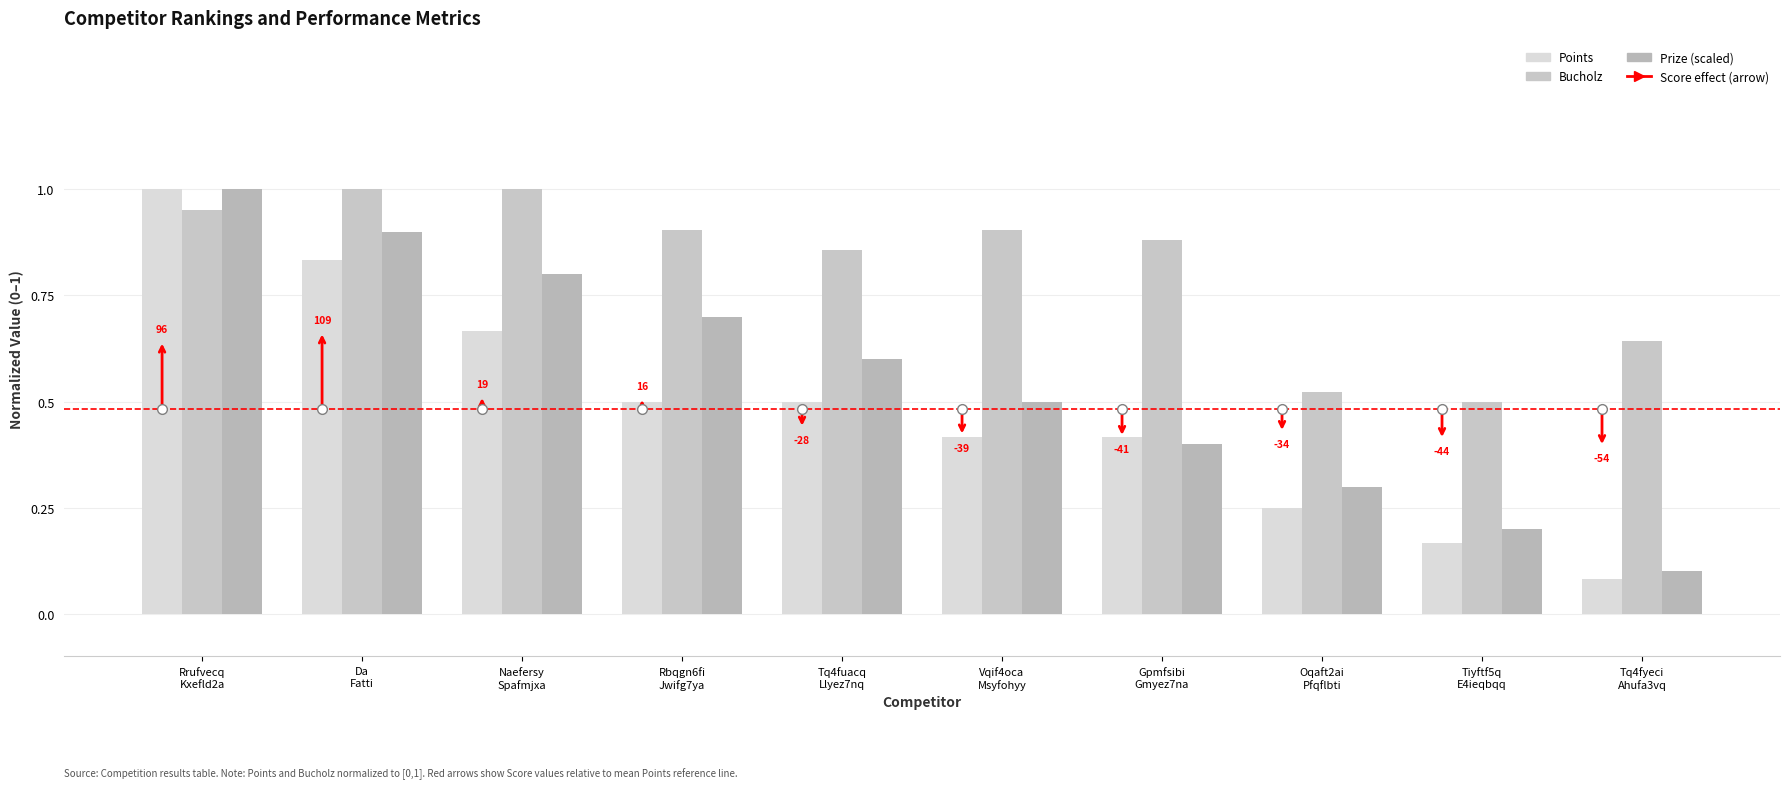

How many series are shown in this chart?

3